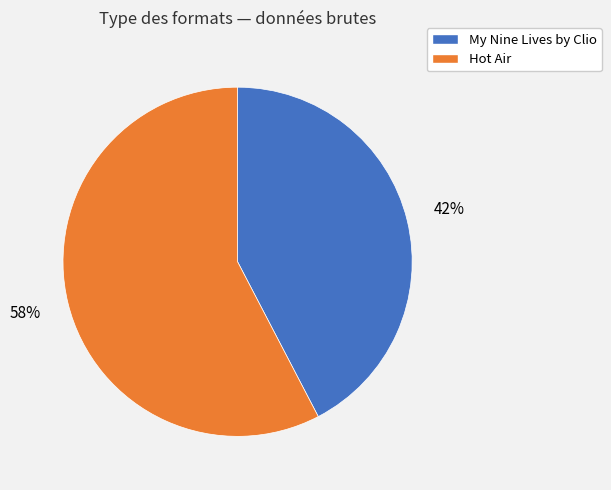

Is there any slice that represents more than half of the pie?

Yes